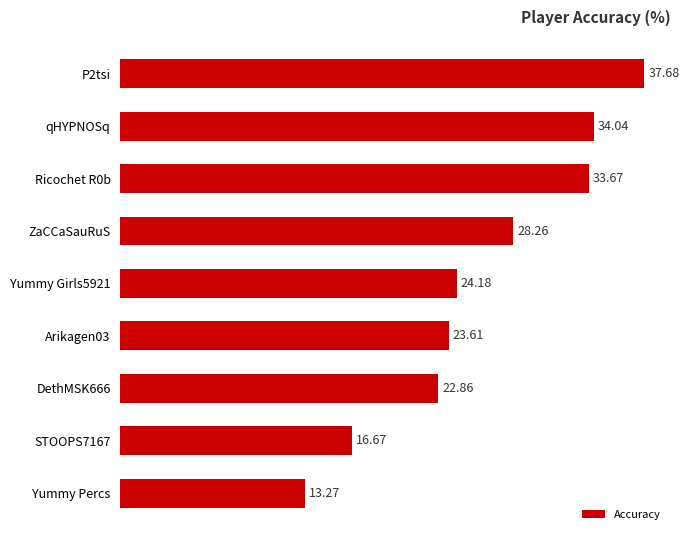

Which label corresponds to the smallest value in the chart?

Yummy Percs